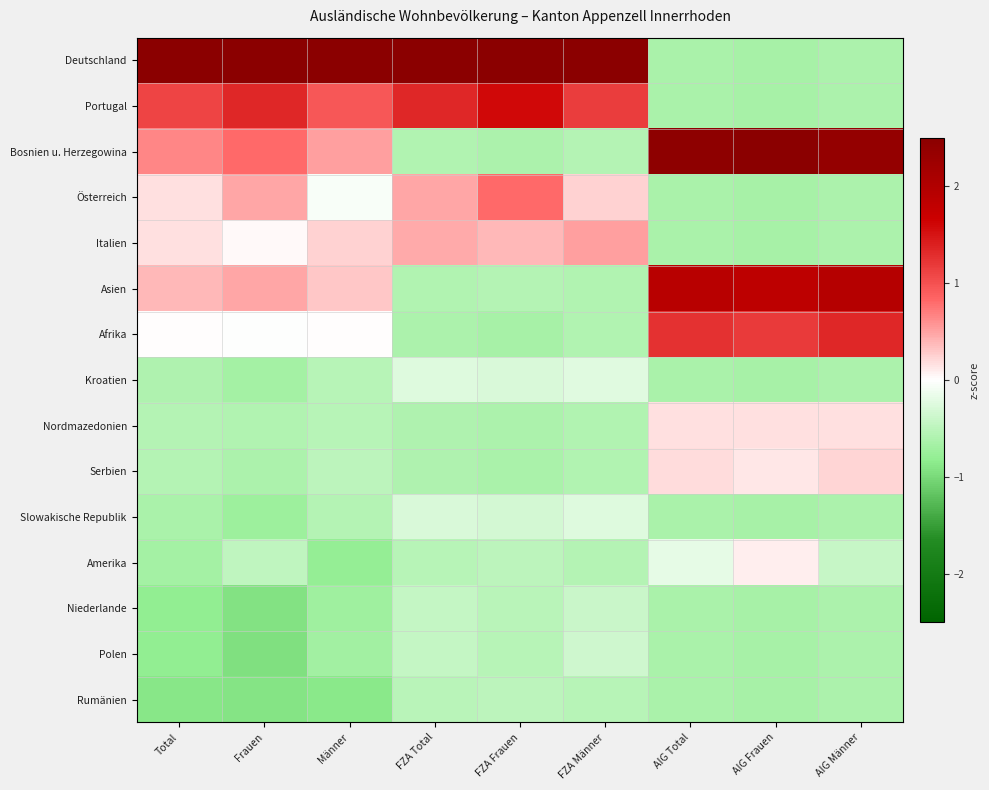

What is the difference between the highest and lowest values at FZA Frauen?

3.6